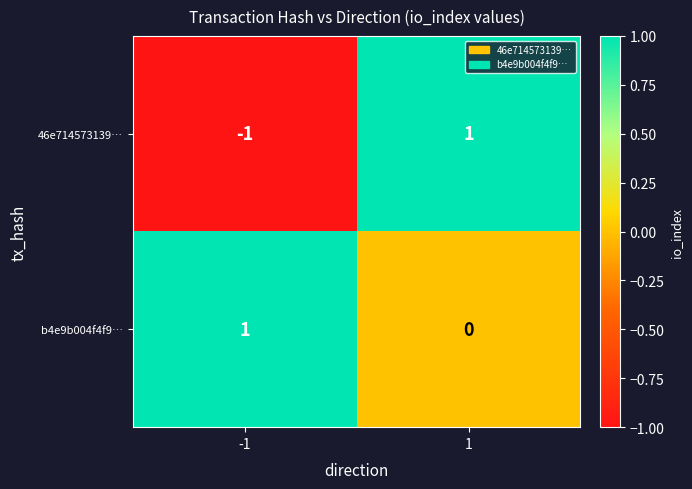

Is it true that b4e9b004f4f9… equals 1 at 1?

False